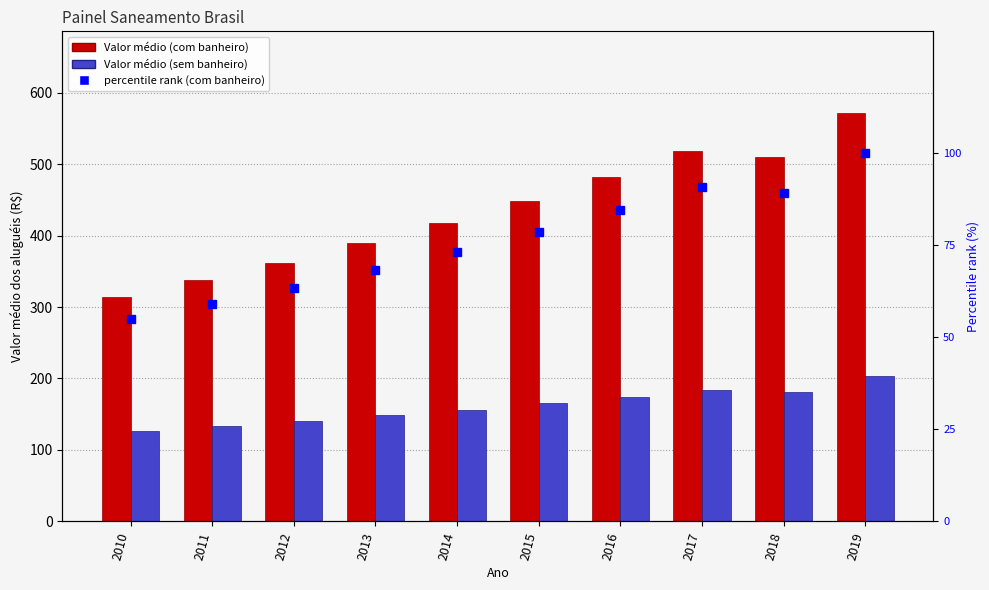

At which category is the sum across all series the highest?

2019